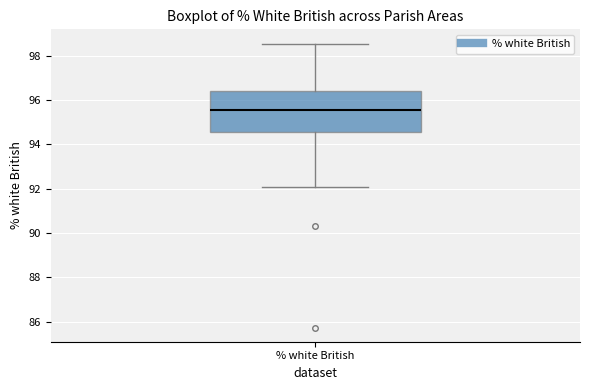

Transcribe this box plot: give where the median line is, the range the box spans, and where the two whiskers end, as read against the y-axis. The values are not printed on the chart, so give them approximately, as read against the axis.

median 95.6, box 94.6 to 96.4, whiskers 92.0 to 98.6